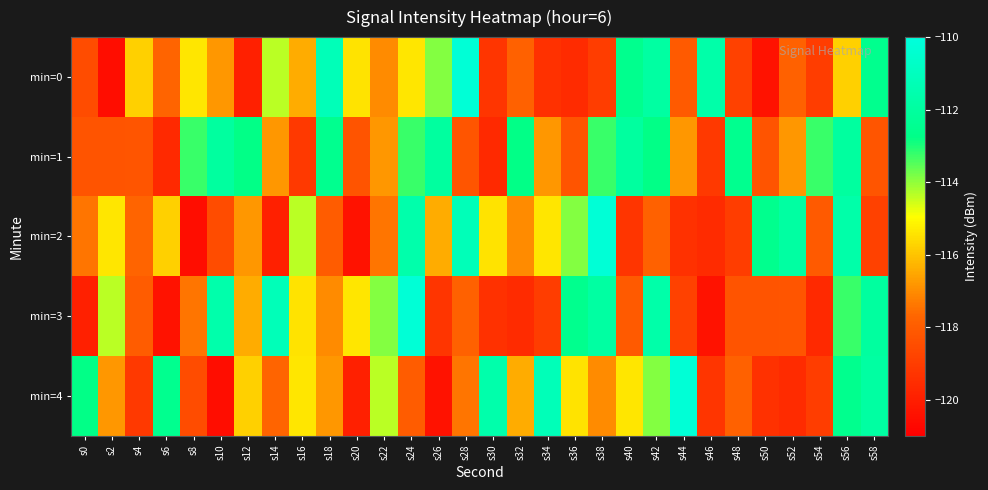

What is the total value across all series at s24?

-568.5